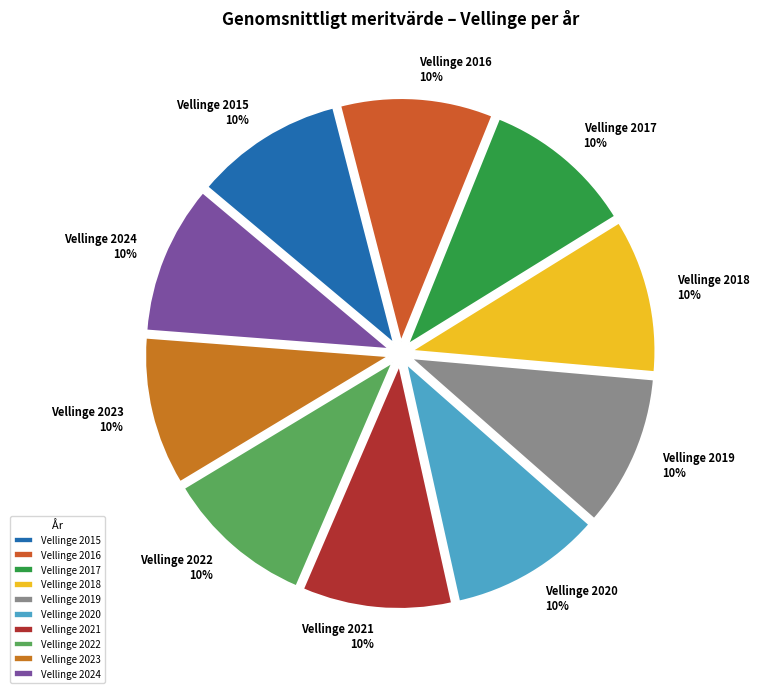

What is the ratio of the value at Vellinge 2020 to the value at Vellinge 2018?

1.0